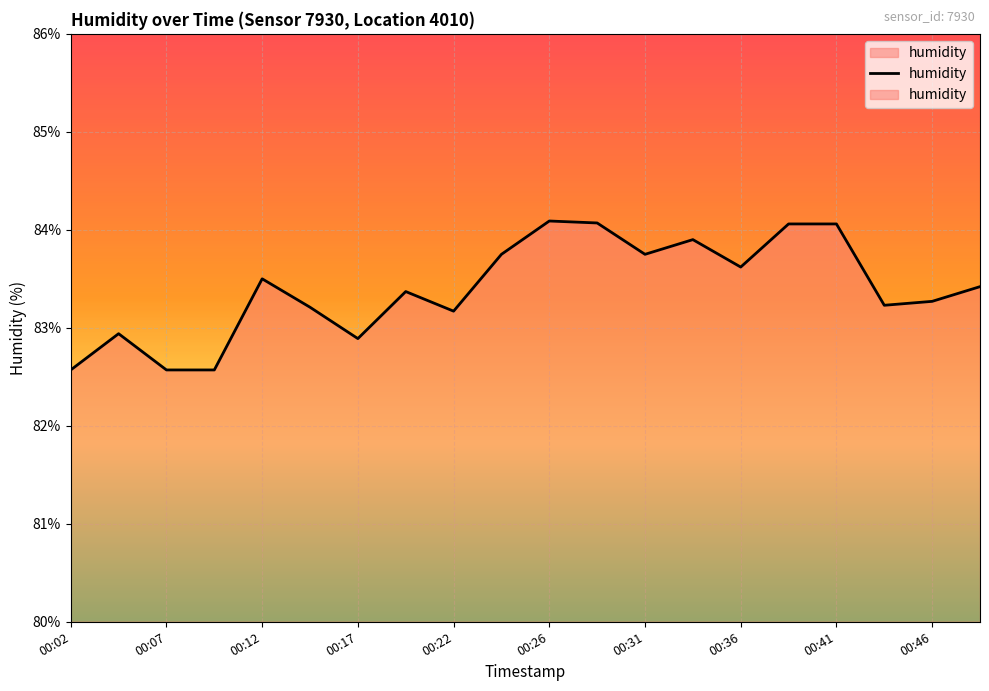

Reading left to right, transcribe all the data shown in this chart.

82.6	82.9	82.6	82.6	83.5	83.2	82.9	83.4	83.2	83.8	84.1	84.1	83.8	83.9	83.6	84.1	84.1	83.2	83.3	83.4